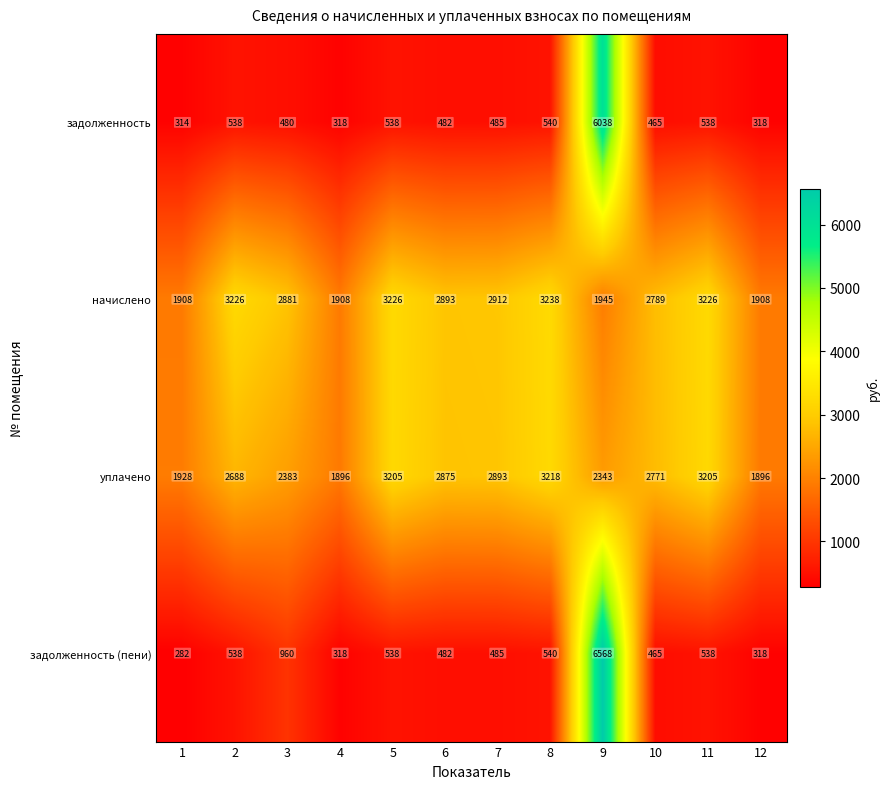

What is the minimum value shown in the chart?

282